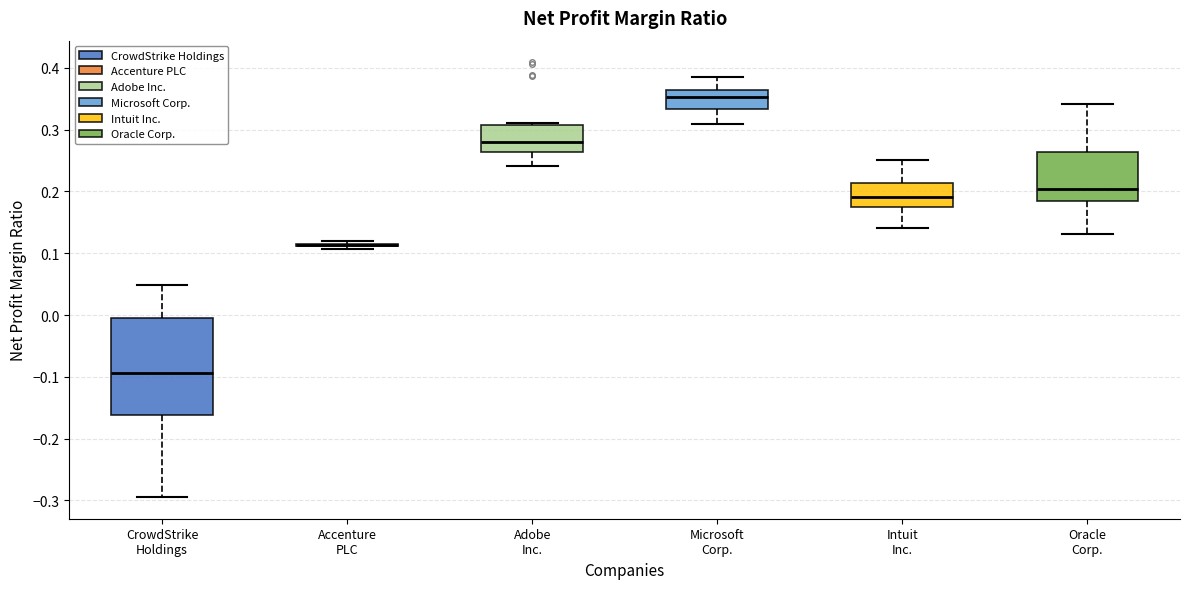

Reading left to right, transcribe this box plot: for each box, give where its median line is, the range the box spans, and where its two whiskers end, as read against the y-axis. The values are not printed on the chart, so give them approximately, as read against the axis.

CrowdStrike Holdings: median -0.09, box -0.16 to 0.00, whiskers -0.29 to 0.05
Accenture PLC: box collapsed to a line at 0.11, whiskers 0.11 to 0.12
Adobe Inc.: median 0.28, box 0.26 to 0.31, whiskers 0.24 to 0.31 (just above the box's upper edge)
Microsoft Corp.: median 0.35, box 0.33 to 0.36, whiskers 0.31 to 0.39
Intuit Inc.: median 0.19, box 0.18 to 0.21, whiskers 0.14 to 0.25
Oracle Corp.: median 0.20, box 0.18 to 0.26, whiskers 0.13 to 0.34